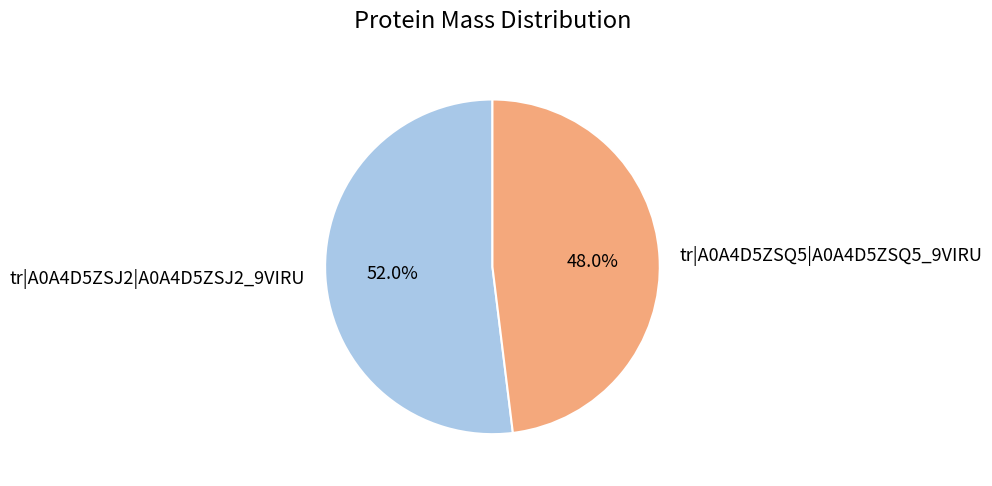

The tr|A0A4D5ZSJ2|A0A4D5ZSJ2_9VIRU slice represents 45% of the pie. True or false?

False